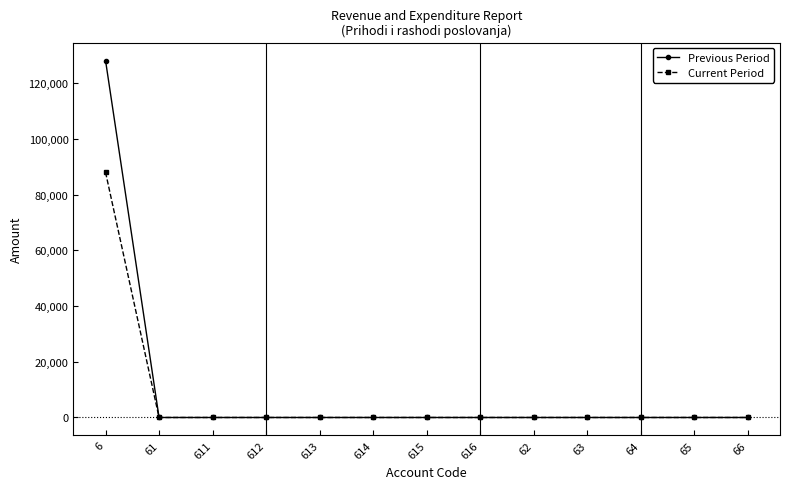

What is the greatest value displayed?

128149.0